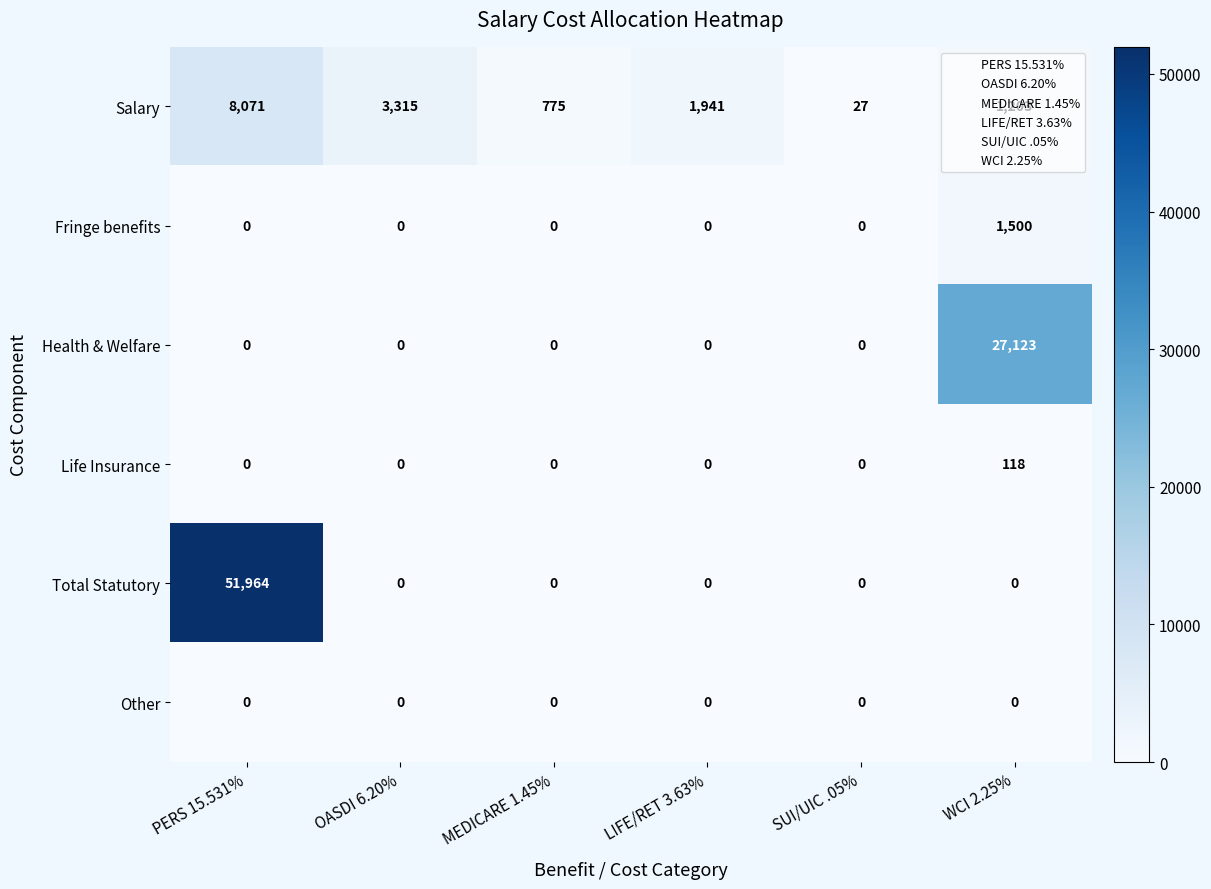

Which series has the largest total across all categories?

Total Statutory